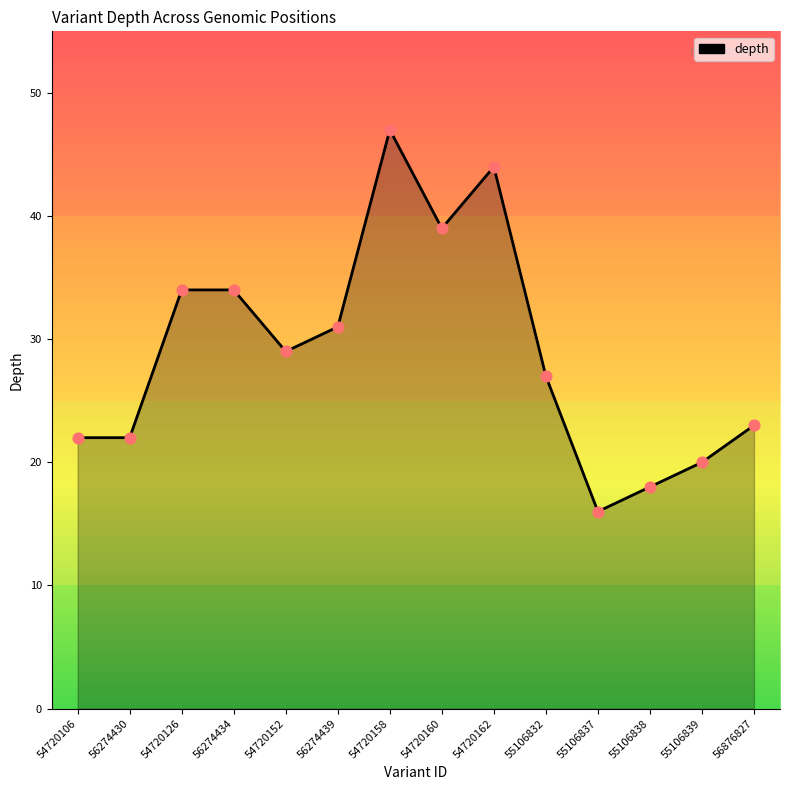

Which has a higher value, 56274439 or 56274434?

56274434